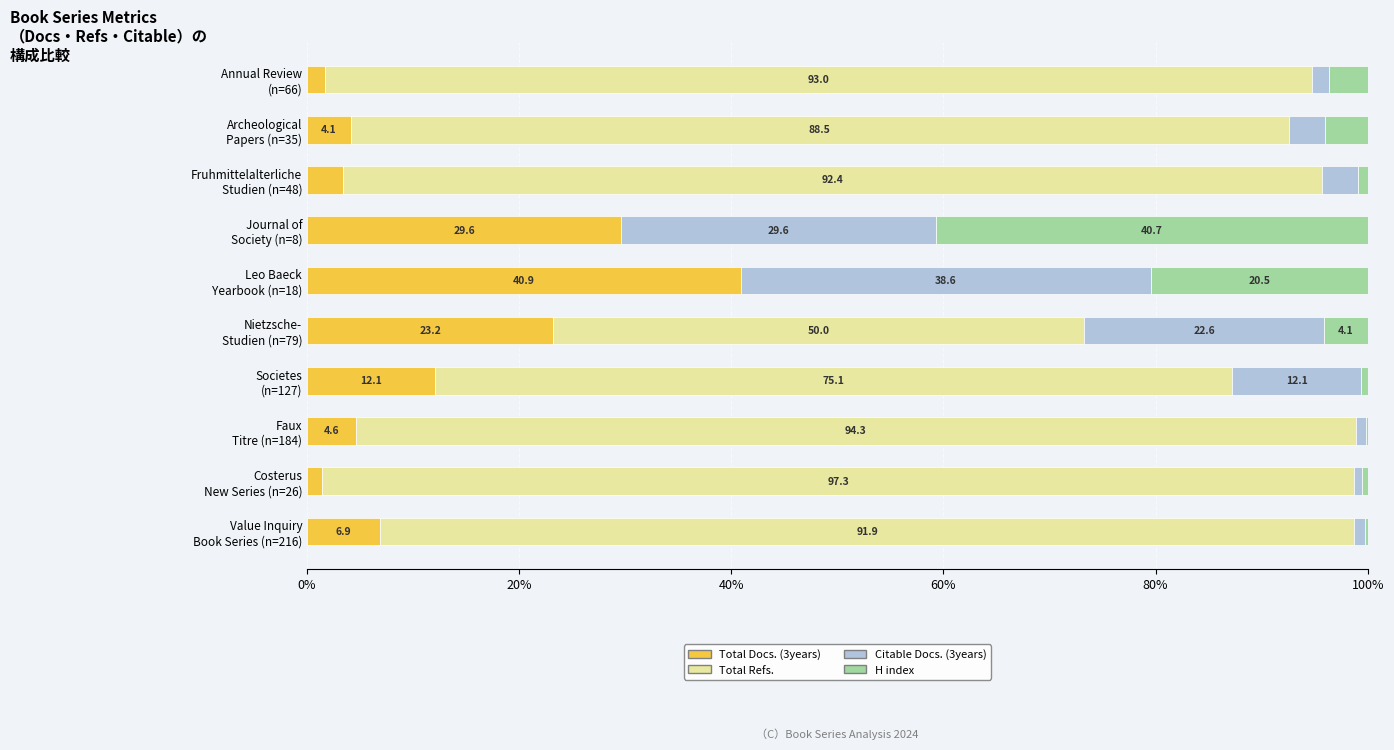

What is the maximum value for Total Docs. (3years)?

40.9